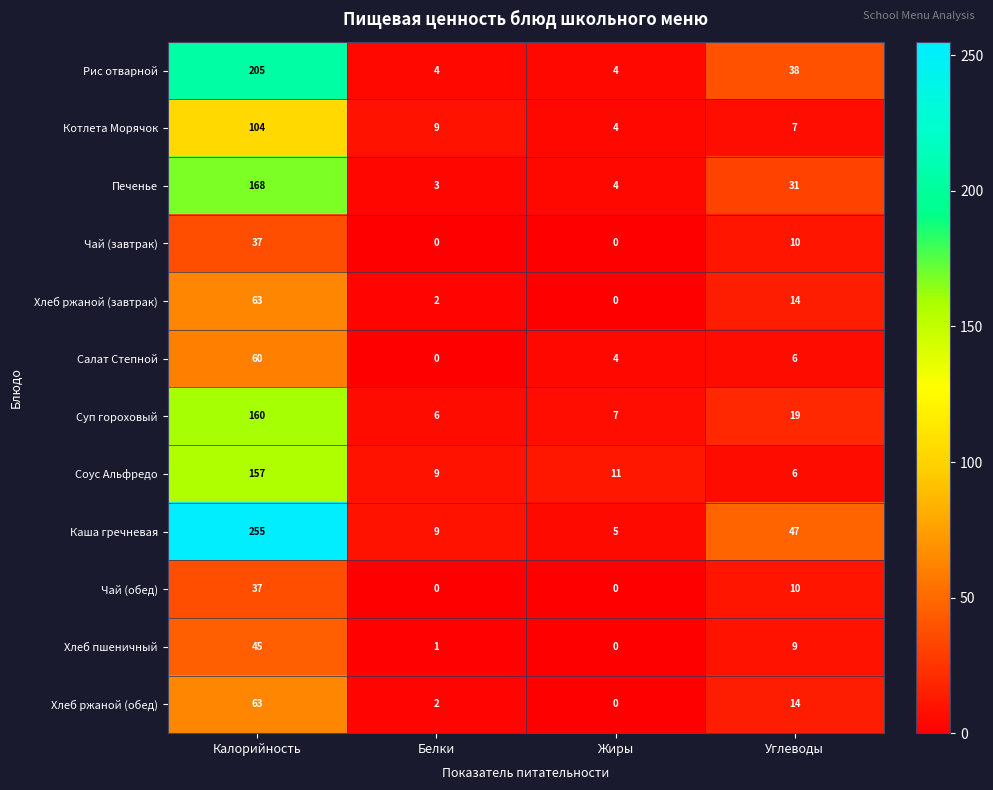

At which label does Салат Степной reach its peak?

Калорийность